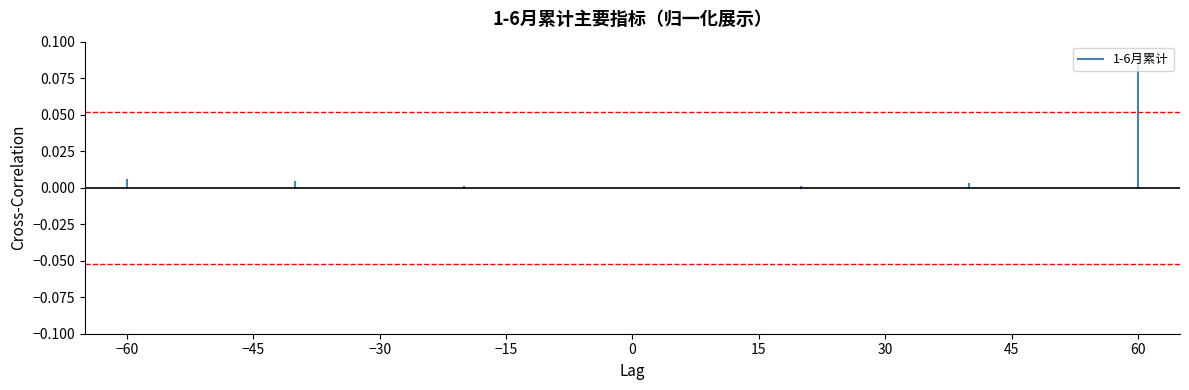

The chart shows a value of 0.0 at −60. True or false?

True